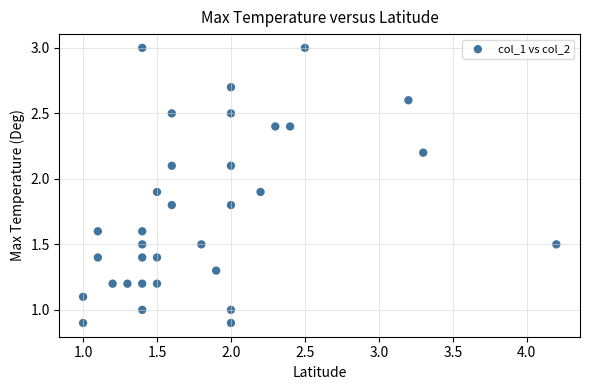

What is the range of X values (max minus min)?

3.2